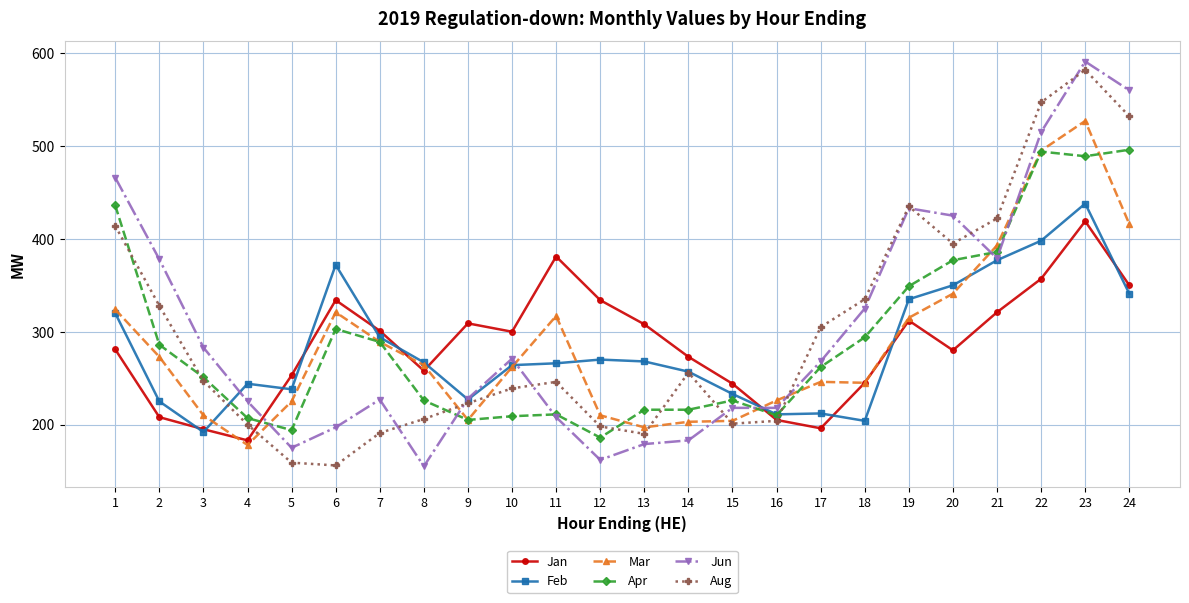

What is the lowest value of the Apr series?

186